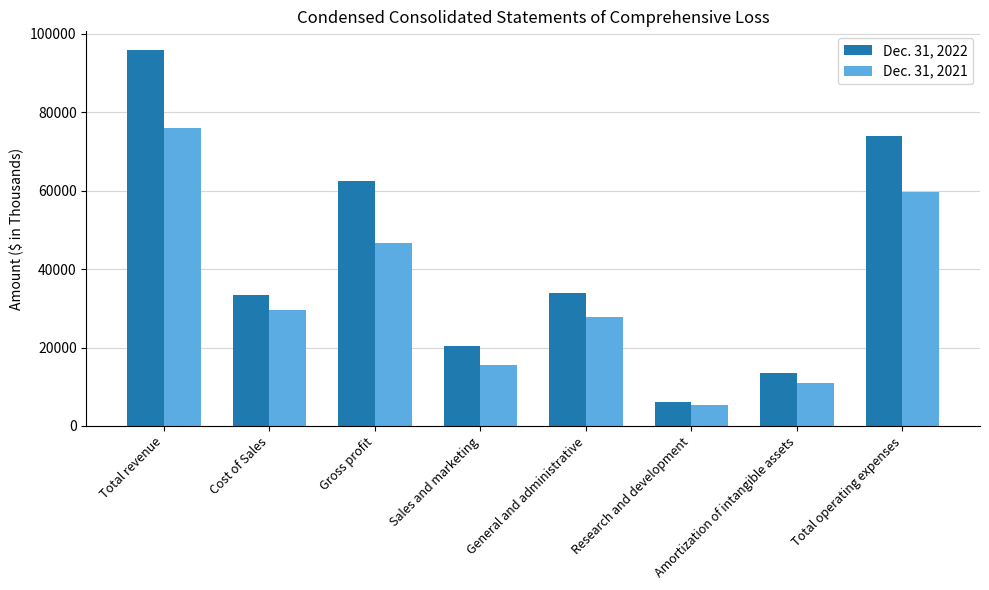

Which series has the largest total across all categories?

Dec. 31, 2022